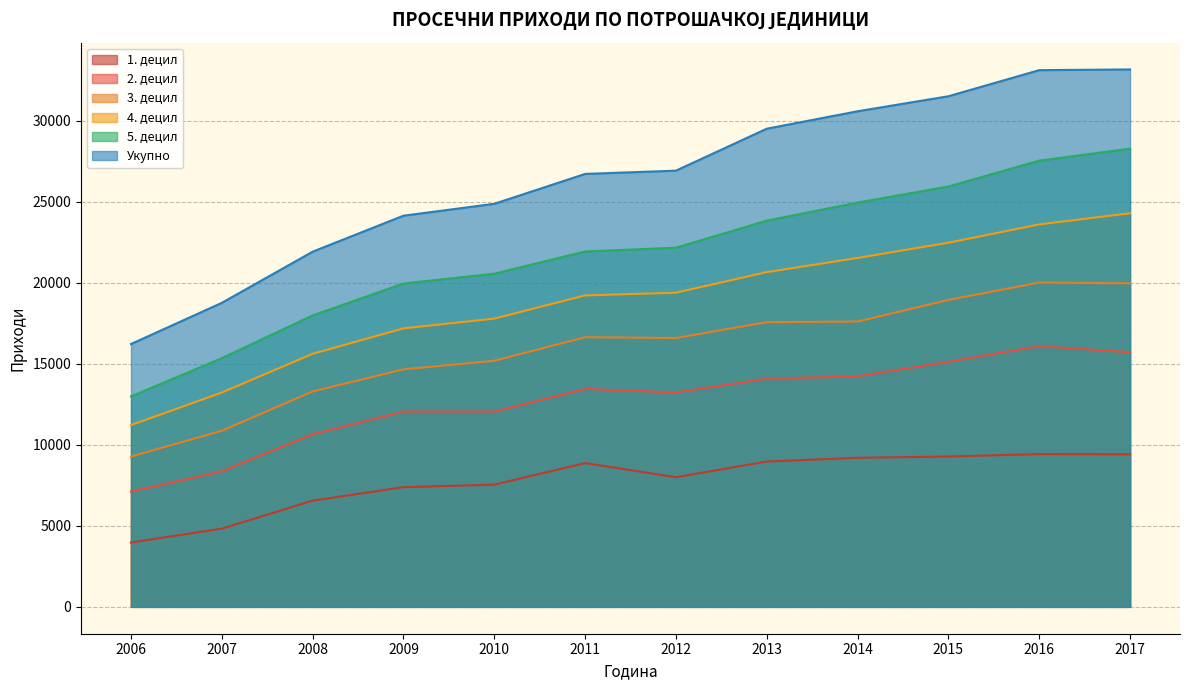

The value of 1. децил at 2010 is 7539.6. True or false?

True